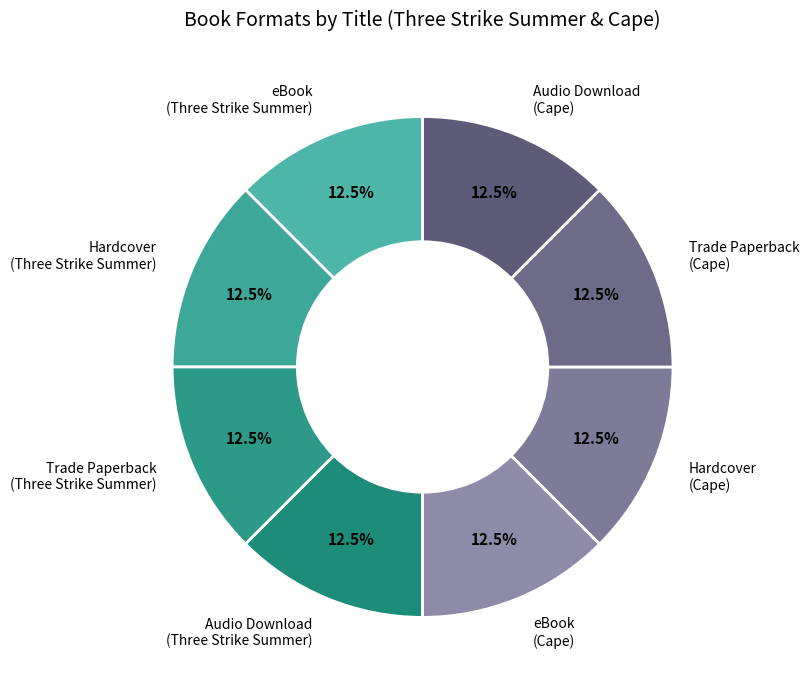

Is there any slice that represents more than half of the pie?

No